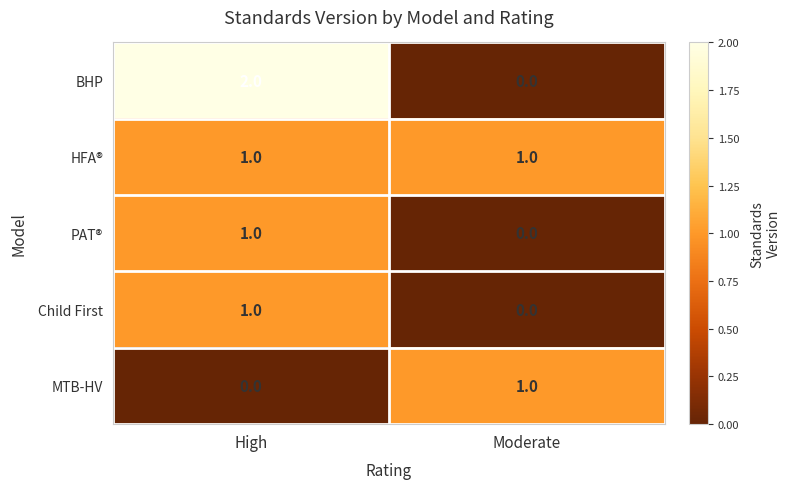

Reading left to right, transcribe all the data shown in this chart.

BHP: High=2	Moderate=0
HFA®: High=1	Moderate=1
PAT®: High=1	Moderate=0
Child First: High=1	Moderate=0
MTB-HV: High=0	Moderate=1